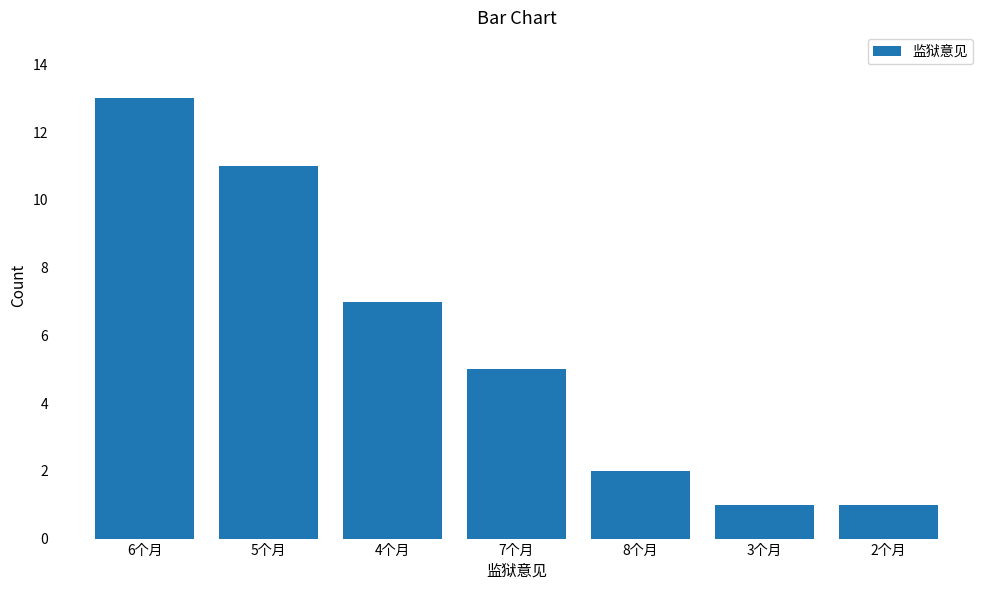

Is it true that the value at 5个月 is 5?

False